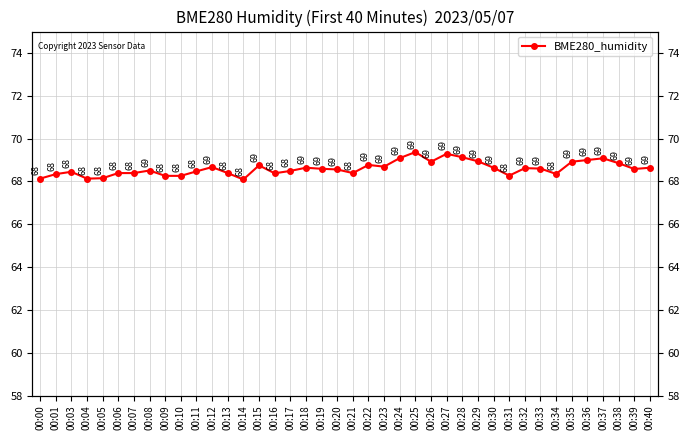

Rank the categories by value from highest to lowest.

00:25, 00:27, 00:28, 00:24, 00:37, 00:36, 00:29, 00:26, 00:35, 00:38, 00:22, 00:15, 00:23, 00:12, 00:18, 00:30, 00:40, 00:32, 00:33, 00:19, 00:39, 00:20, 00:08, 00:17, 00:11, 00:03, 00:06, 00:07, 00:13, 00:21, 00:16, 00:34, 00:01, 00:31, 00:09, 00:10, 00:05, 00:00, 00:04, 00:14